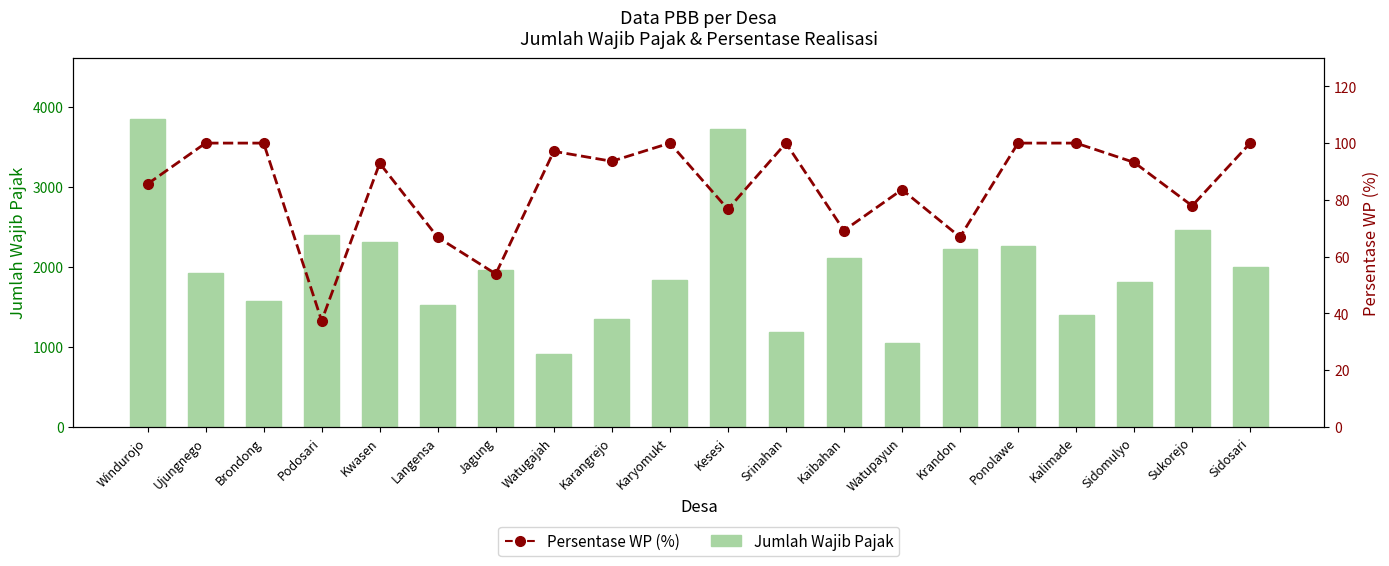

What is the difference between the Jumlah Wajib Pajak values at Jagung and Watugajah?

1053.0